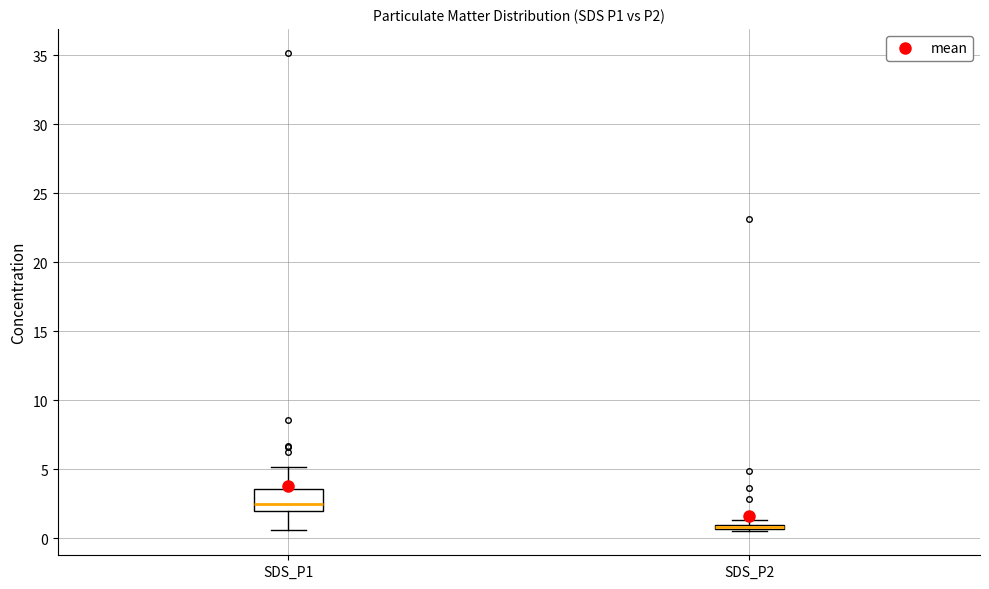

Which box is the tallest, from its lower edge to its upper edge?

SDS_P1